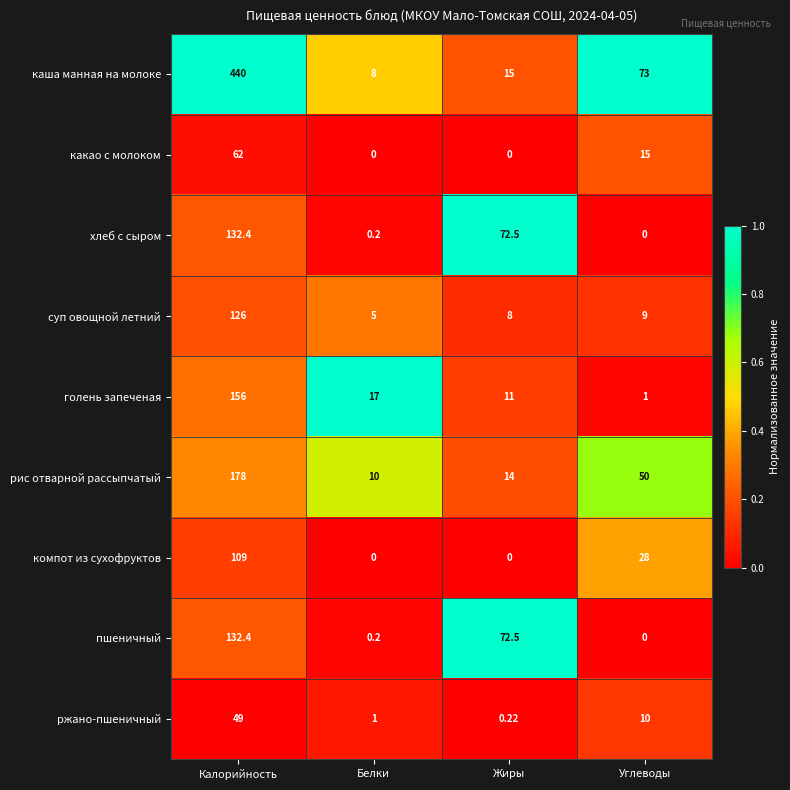

Which category has the highest value across all series?

Калорийность